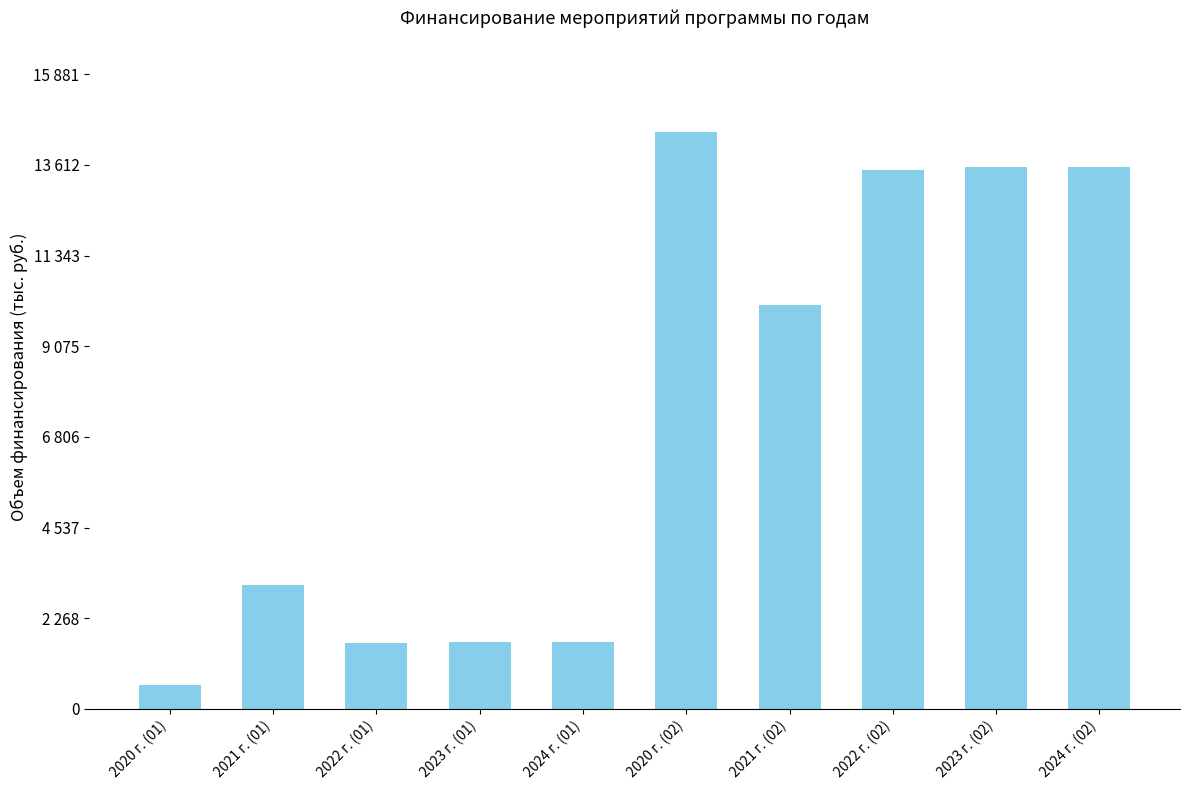

Does the chart contain any negative values?

No